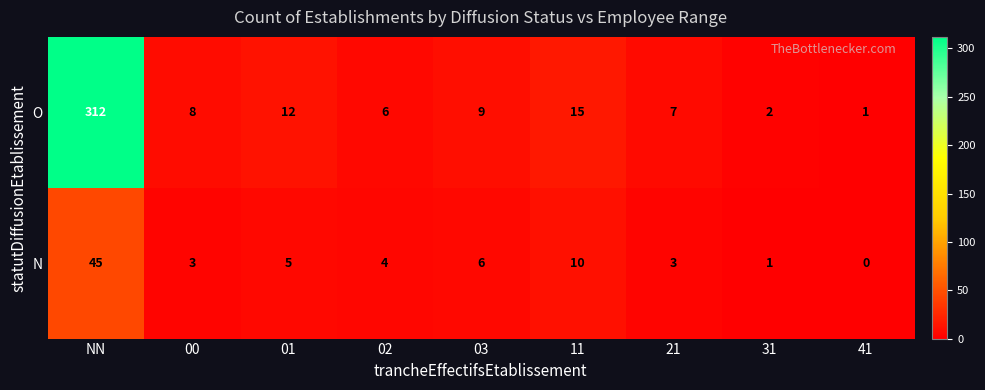

At which category is the sum across all series the highest?

NN